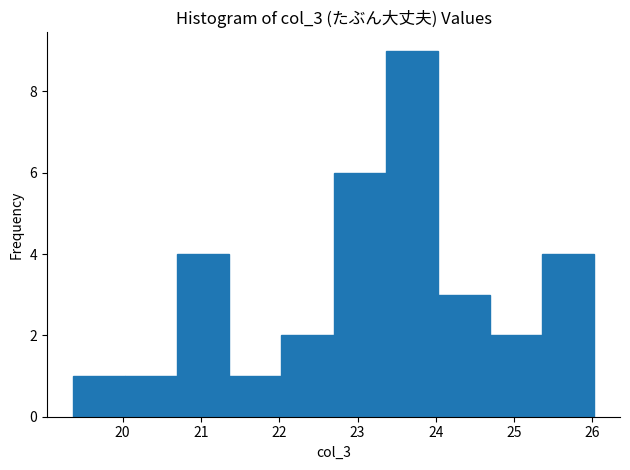

Reading left to right, transcribe this chart: for each bar, give the range it covers on the x-axis and its height. Neither the bar edges nor the heights are printed on the chart, so give them approximately, as read against the axes.

19.4 to 20.0: 1
20.0 to 20.7: 1
20.7 to 21.4: 4
21.4 to 22.0: 1
22.0 to 22.7: 2
22.7 to 23.4: 6
23.4 to 24.0: 9
24.0 to 24.7: 3
24.7 to 25.4: 2
25.4 to 26.0: 4